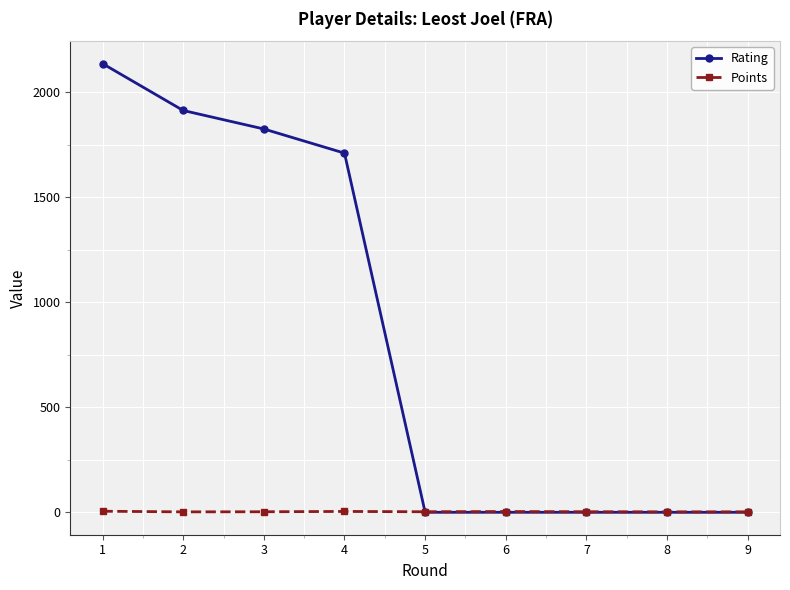

Which series has the widest spread of values?

Rating